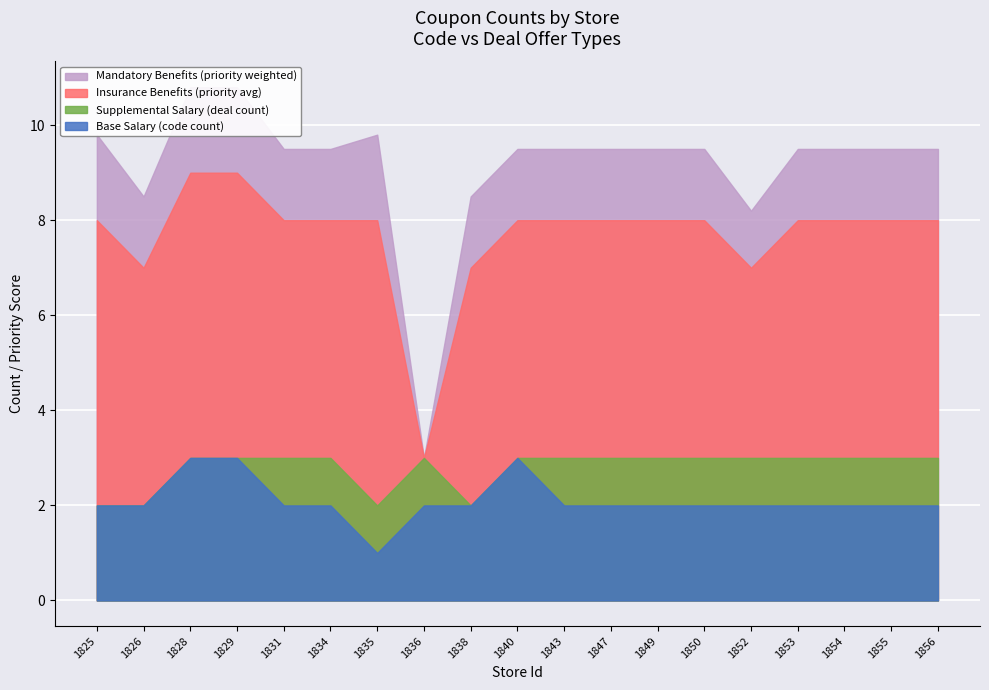

The code series shows 3 at 1825. True or false?

False